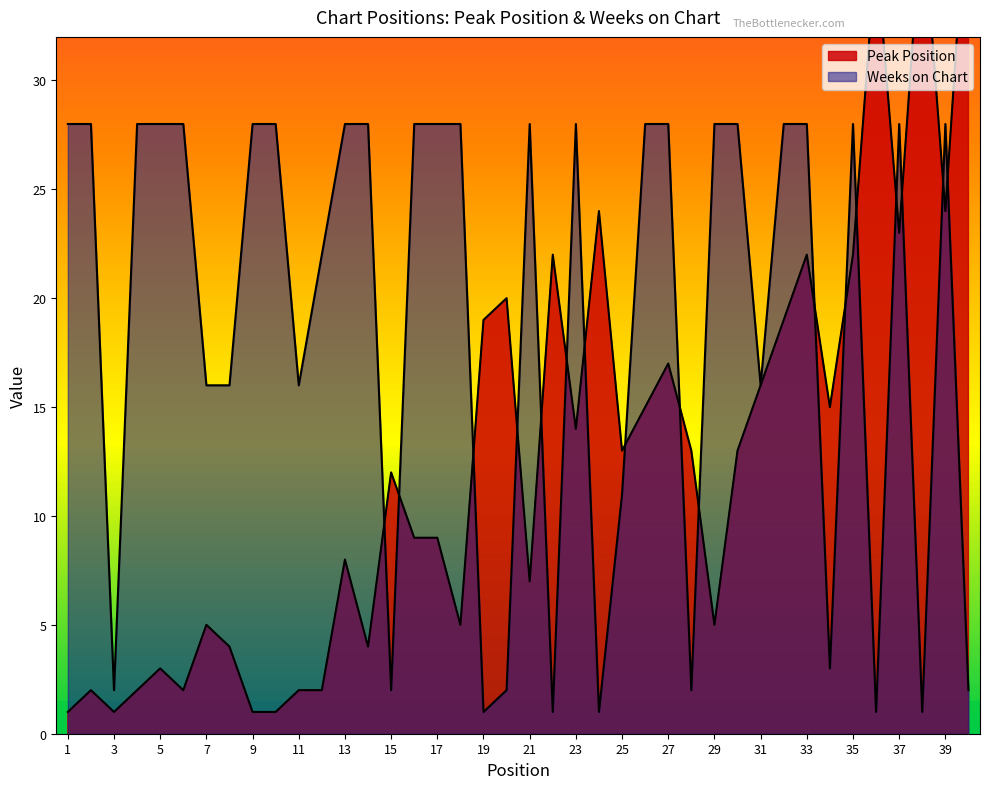

Does the chart display data point markers on the line(s)?

No